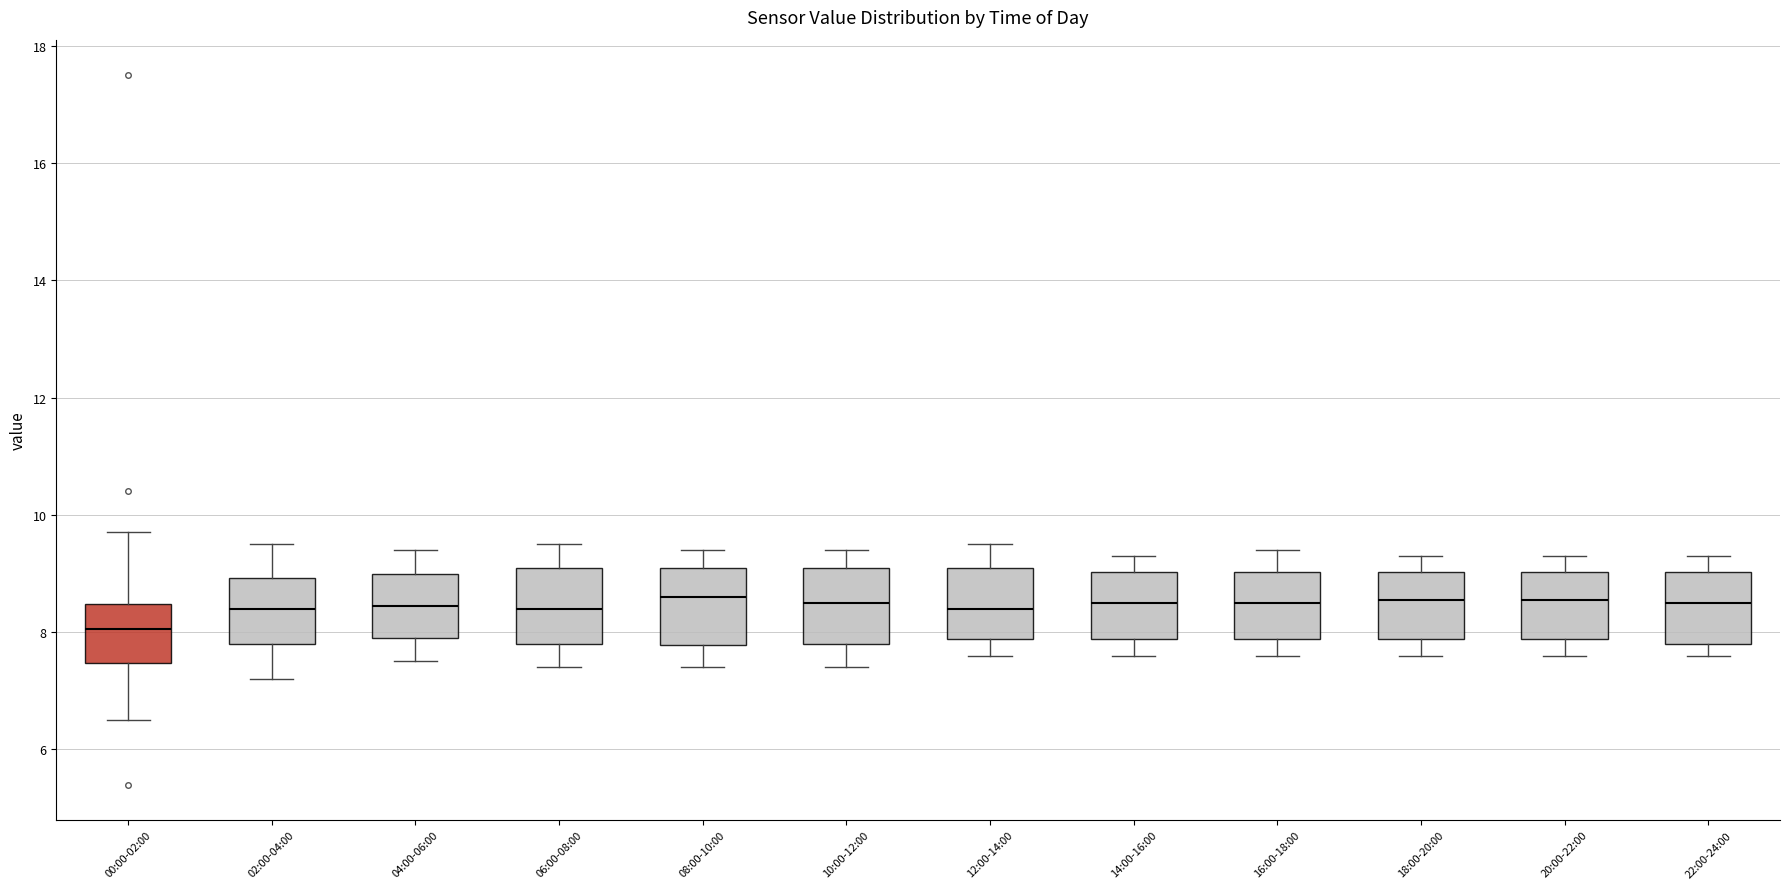

Reading left to right, read every box against the y-axis: the position of its median line, the range the box covers, and the ends of its whiskers. The values are not printed on the chart, so give them approximately, as read against the axis.

00:00-02:00: median 8.0, box 7.4 to 8.4, whiskers 6.6 to 9.8
02:00-04:00: median 8.4, box 7.8 to 9.0, whiskers 7.2 to 9.6
04:00-06:00: median 8.4, box 8.0 to 9.0, whiskers 7.6 to 9.4
06:00-08:00: median 8.4, box 7.8 to 9.2, whiskers 7.4 to 9.6
08:00-10:00: median 8.6, box 7.8 to 9.2, whiskers 7.4 to 9.4
10:00-12:00: median 8.6, box 7.8 to 9.2, whiskers 7.4 to 9.4
12:00-14:00: median 8.4, box 7.8 to 9.2, whiskers 7.6 to 9.6
14:00-16:00: median 8.6, box 7.8 to 9.0, whiskers 7.6 to 9.4
16:00-18:00: median 8.6, box 7.8 to 9.0, whiskers 7.6 to 9.4
18:00-20:00: median 8.6, box 7.8 to 9.0, whiskers 7.6 to 9.4
20:00-22:00: median 8.6, box 7.8 to 9.0, whiskers 7.6 to 9.4
22:00-24:00: median 8.6, box 7.8 to 9.0, whiskers 7.6 to 9.4